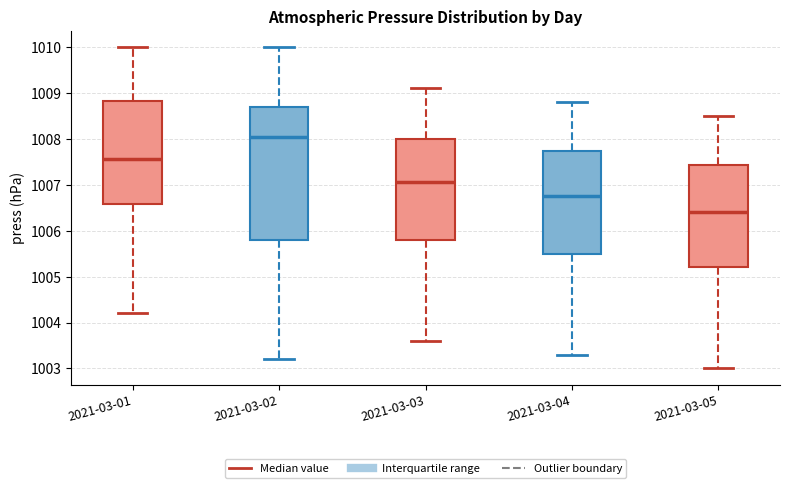

Reading left to right, read every box against the y-axis: the position of its median line, the range the box covers, and the ends of its whiskers. The values are not printed on the chart, so give them approximately, as read against the axis.

2021-03-01: median 1007.6, box 1006.6 to 1008.8, whiskers 1004.2 to 1010.0
2021-03-02: median 1008.1, box 1005.8 to 1008.7, whiskers 1003.2 to 1010.0
2021-03-03: median 1007.1, box 1005.8 to 1008.0, whiskers 1003.6 to 1009.1
2021-03-04: median 1006.8, box 1005.5 to 1007.7, whiskers 1003.3 to 1008.8
2021-03-05: median 1006.4, box 1005.2 to 1007.4, whiskers 1003.0 to 1008.5